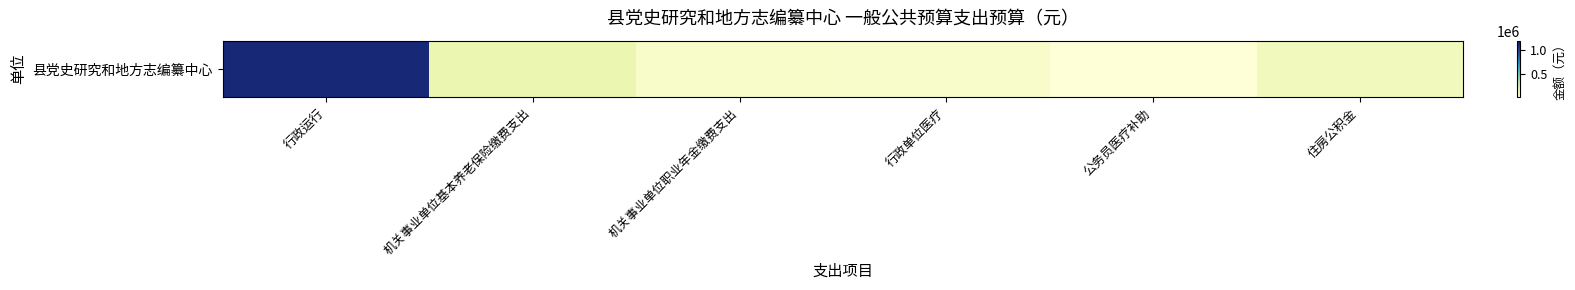

At which label does the data first exceed 138314?

行政运行